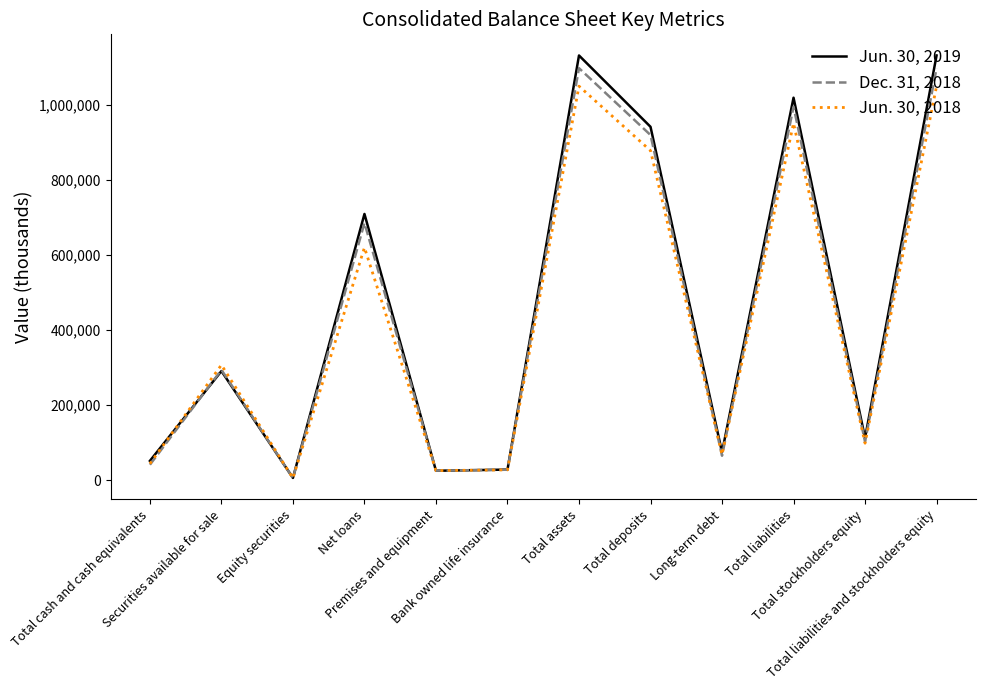

Which series has the largest range (max minus min)?

Jun. 30, 2019